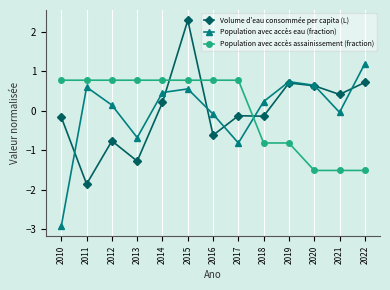

How many times do Volume d’eau consommée per capita (L) and Population avec accès assainissement (fraction) cross each other?

3